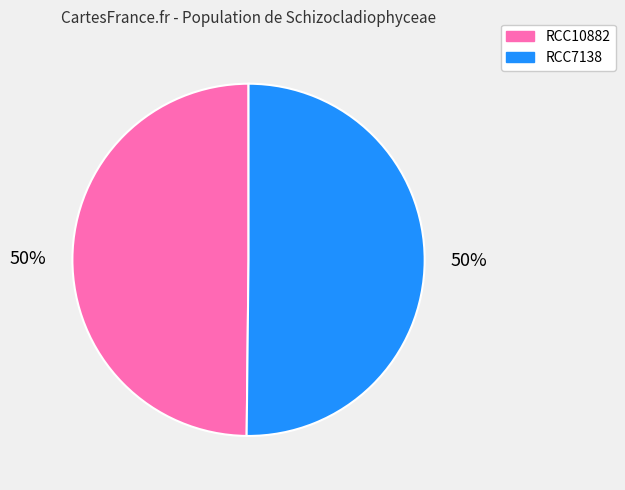

True or false: RCC10882 accounts for 50% of the total.

True